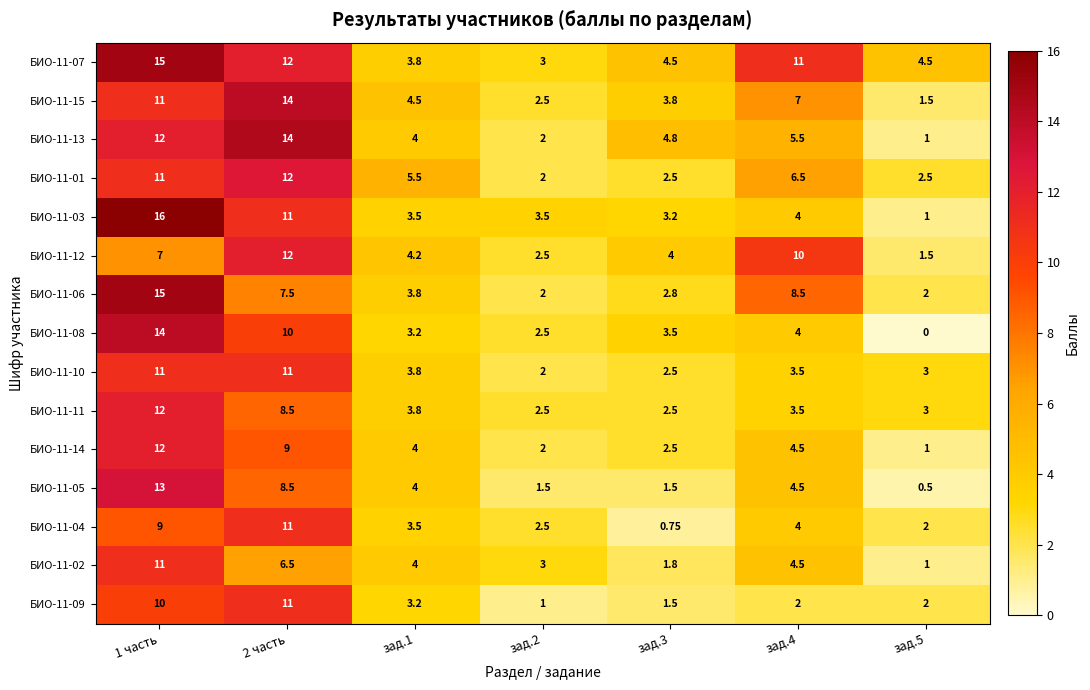

Count the number of categories in the chart.

7